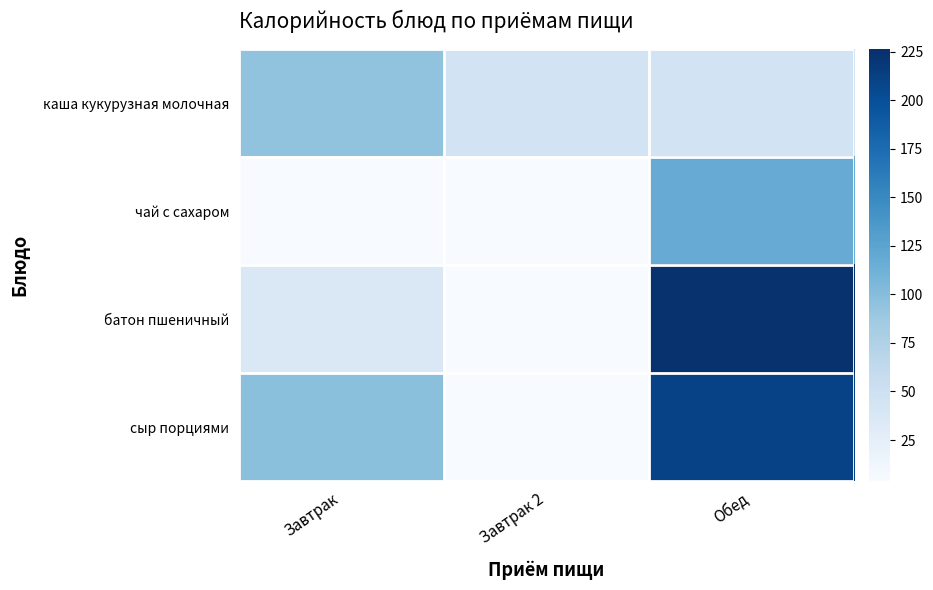

Reading left to right, transcribe all the data shown in this chart.

каша кукурузная молочная: Завтрак=94	Завтрак 2=45	Обед=45
чай с сахаром: Завтрак=4	Завтрак 2=0	Обед=117
батон пшеничный: Завтрак=36	Завтрак 2=0	Обед=224
сыр порциями: Завтрак=97	Завтрак 2=0	Обед=210